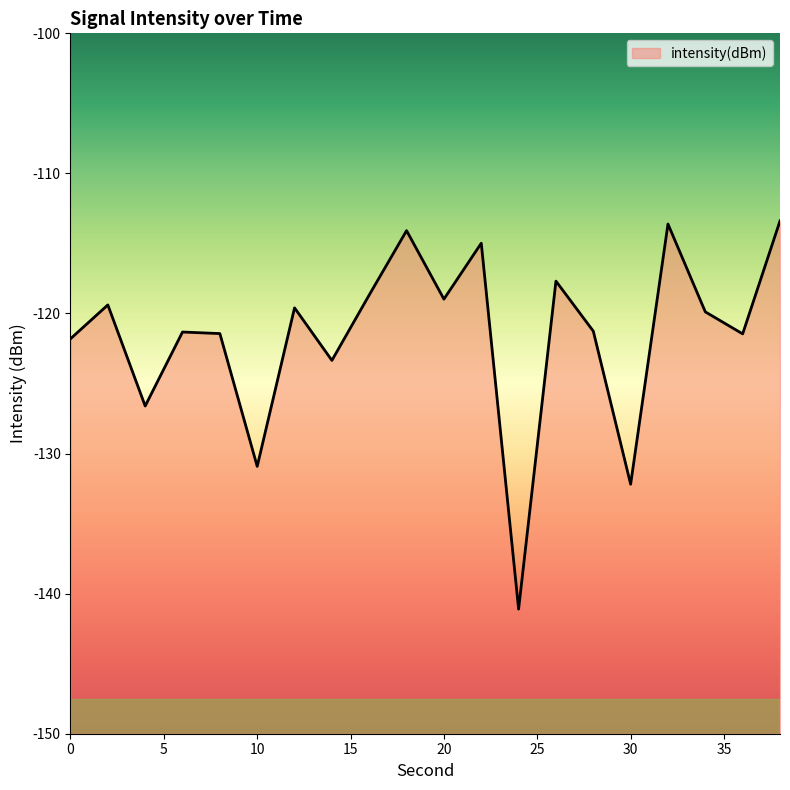

How many data points are less than -119?

13